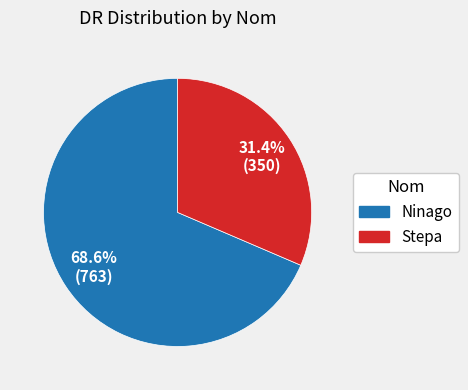

What is the largest slice in the pie chart?

Ninago